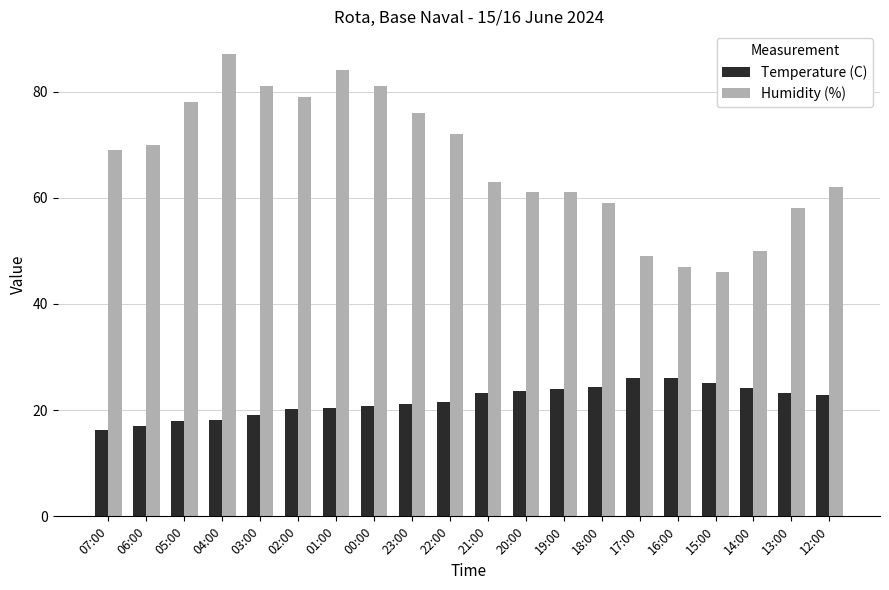

What are all the series names shown in the legend?

Temperature (C), Humidity (%)